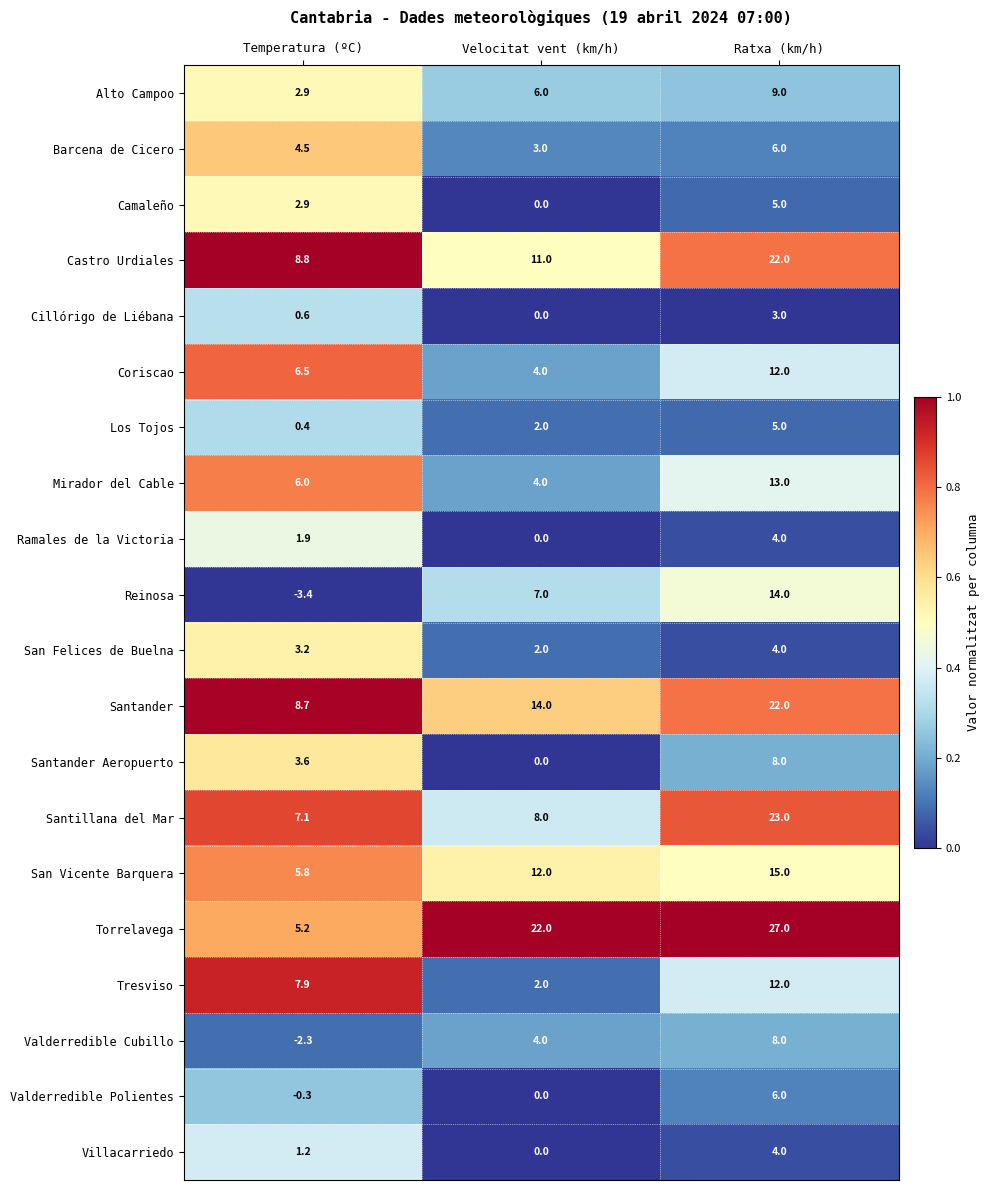

What is the sum of all Torrelavega values?

54.2